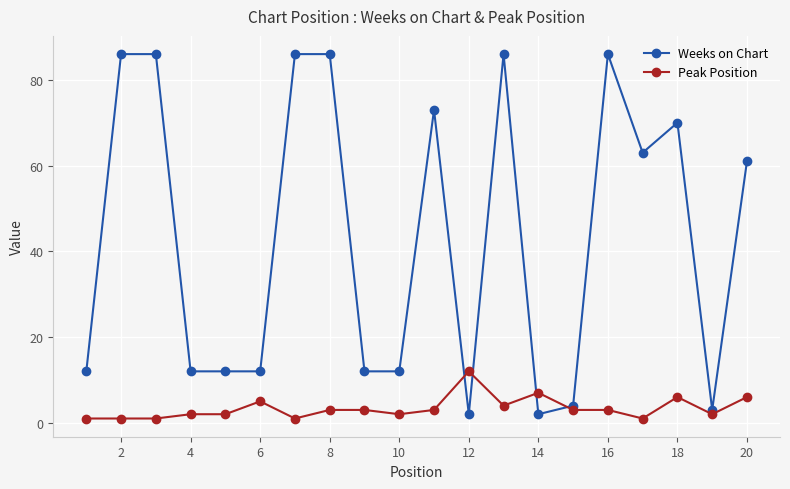

What is the value of the Peak Position point at the 18th from the left?

6